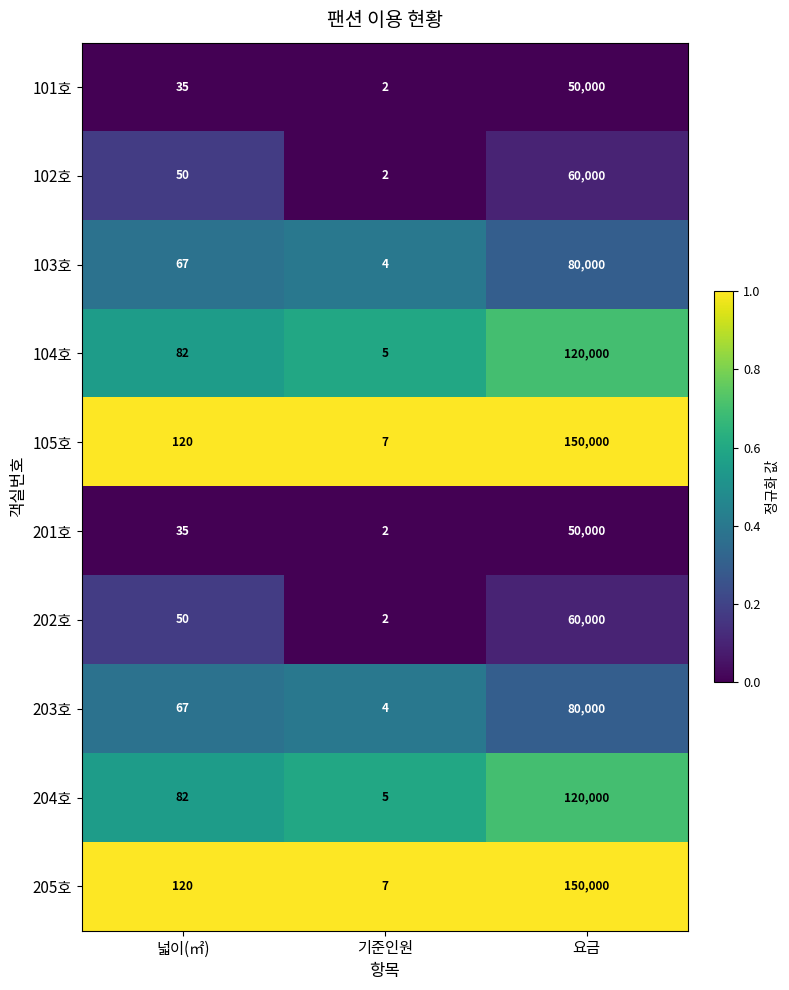

Reading left to right, list all the values displayed in this chart.

101호: 넓이(㎡)=35	기준인원=2	요금=50000
102호: 넓이(㎡)=50	기준인원=2	요금=60000
103호: 넓이(㎡)=67	기준인원=4	요금=80000
104호: 넓이(㎡)=82	기준인원=5	요금=120000
105호: 넓이(㎡)=120	기준인원=7	요금=150000
201호: 넓이(㎡)=35	기준인원=2	요금=50000
202호: 넓이(㎡)=50	기준인원=2	요금=60000
203호: 넓이(㎡)=67	기준인원=4	요금=80000
204호: 넓이(㎡)=82	기준인원=5	요금=120000
205호: 넓이(㎡)=120	기준인원=7	요금=150000